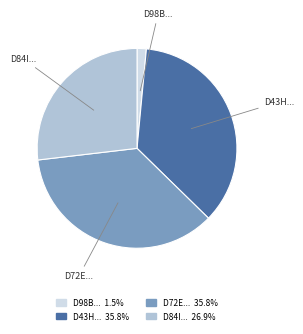

What is the smallest slice in the pie chart?

D98B...